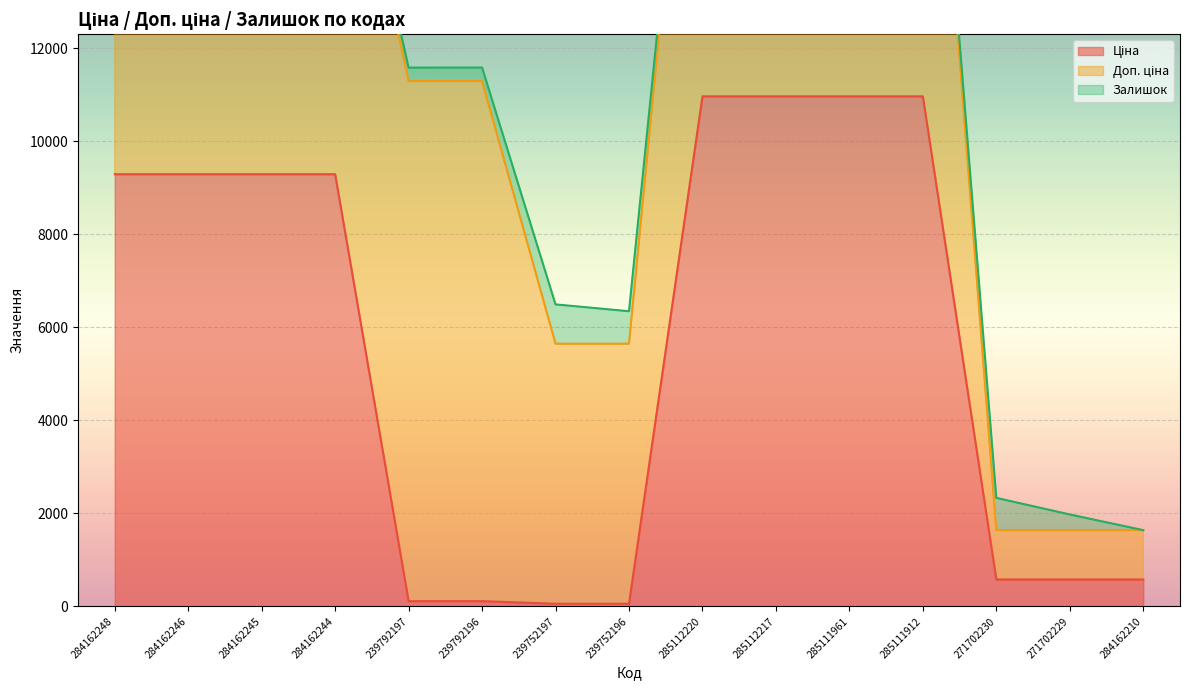

Rank the series by their maximum value, from highest to lowest.

Доп. ціна, Ціна, Залишок